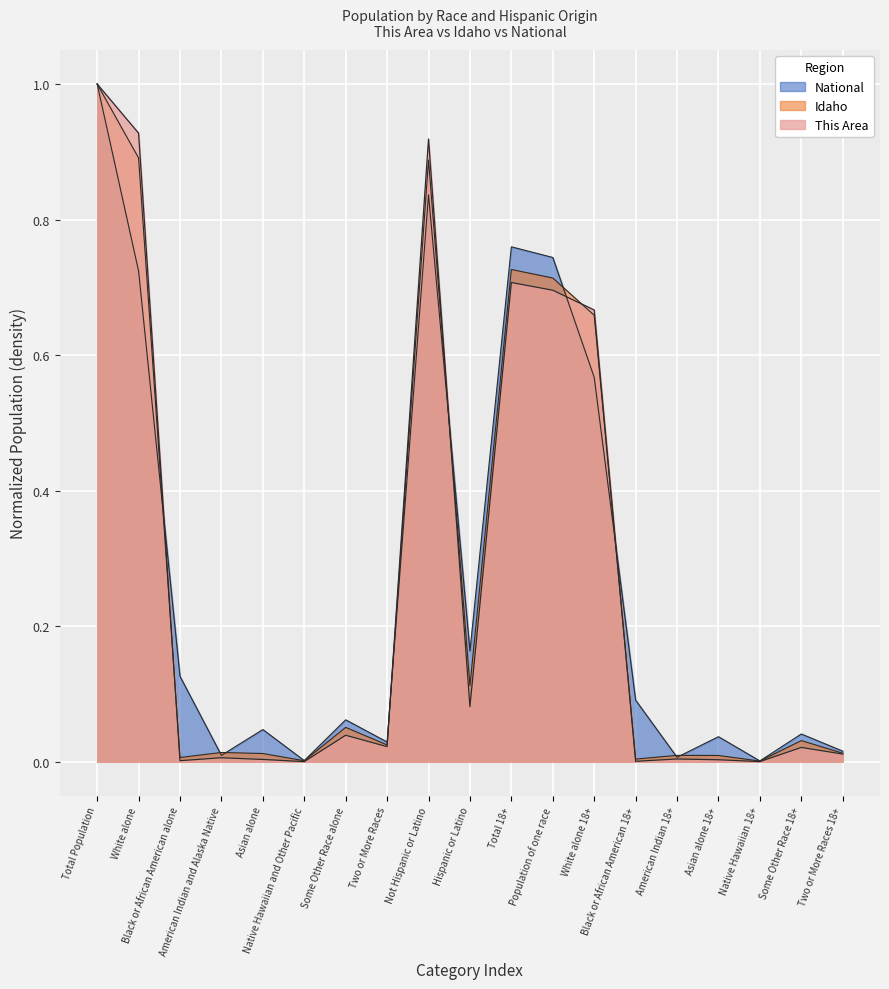

Which series has the widest spread of values?

This Area